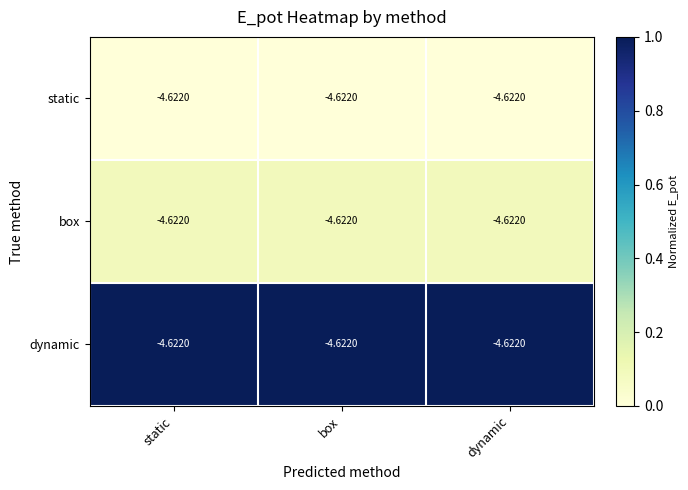

Reading left to right, extract all data points from this chart.

static: static=-4.6	box=-4.6	dynamic=-4.6
box: static=-4.6	box=-4.6	dynamic=-4.6
dynamic: static=-4.6	box=-4.6	dynamic=-4.6